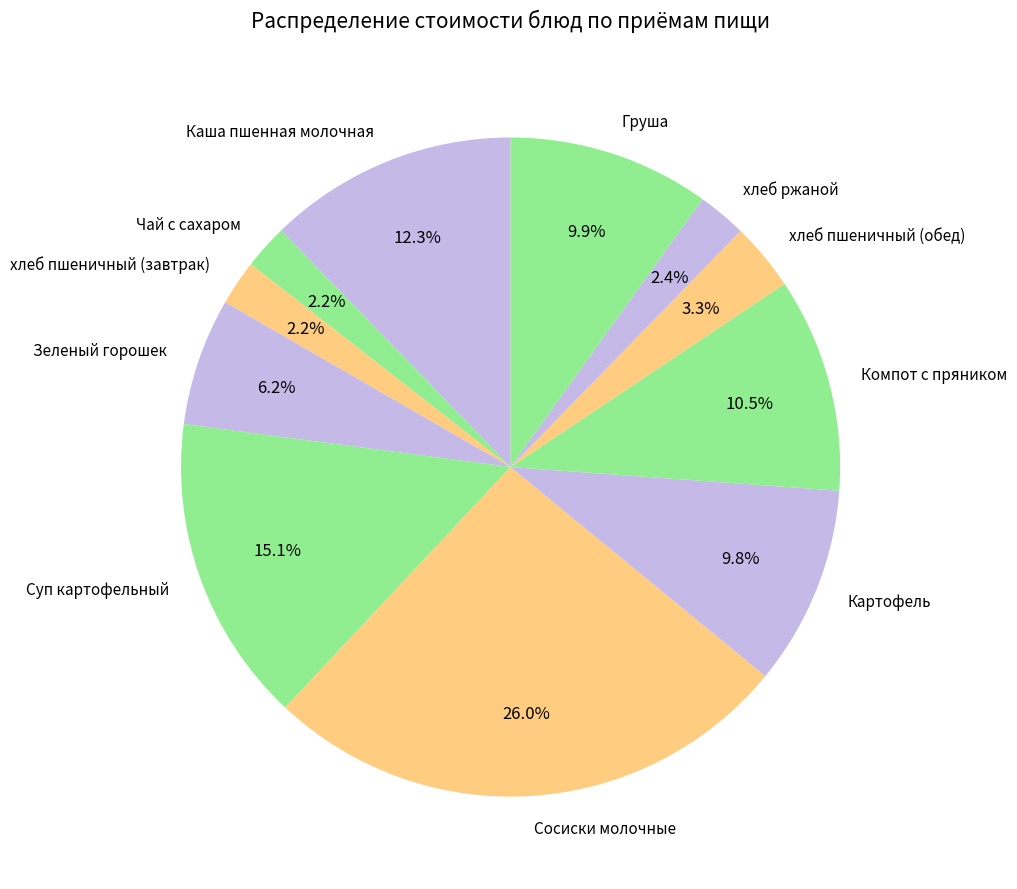

Which has a higher value, Суп картофельный or Груша?

Суп картофельный